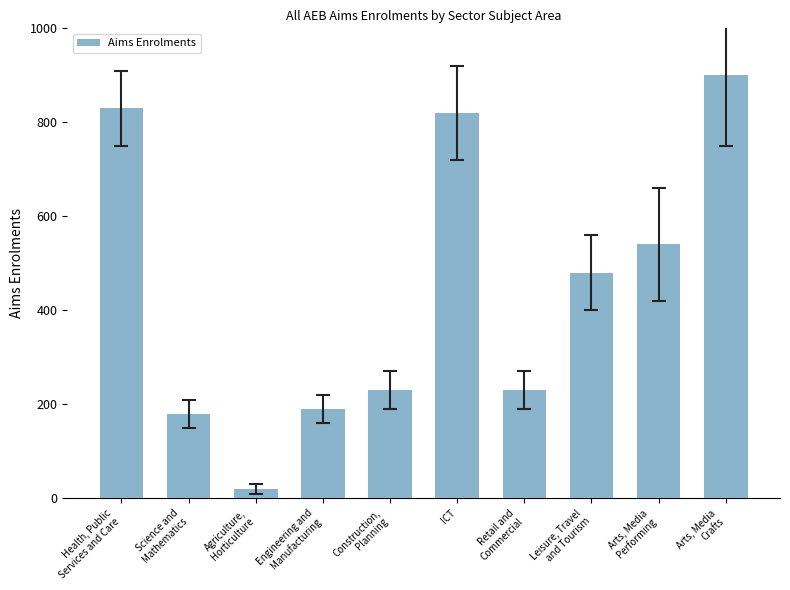

What is the value of the 5th bar from the left?

230